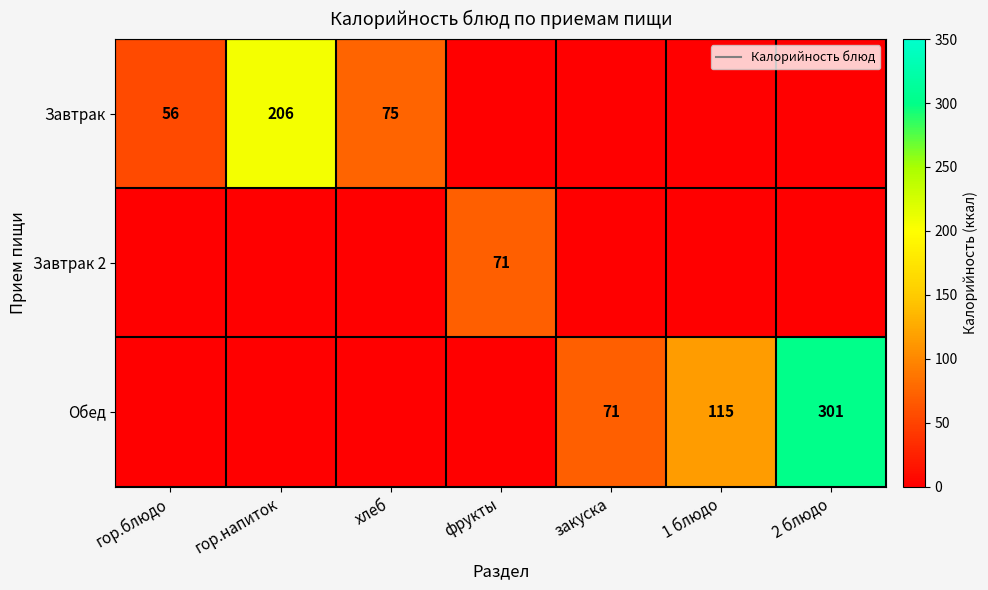

Which series has the largest range (max minus min)?

Обед